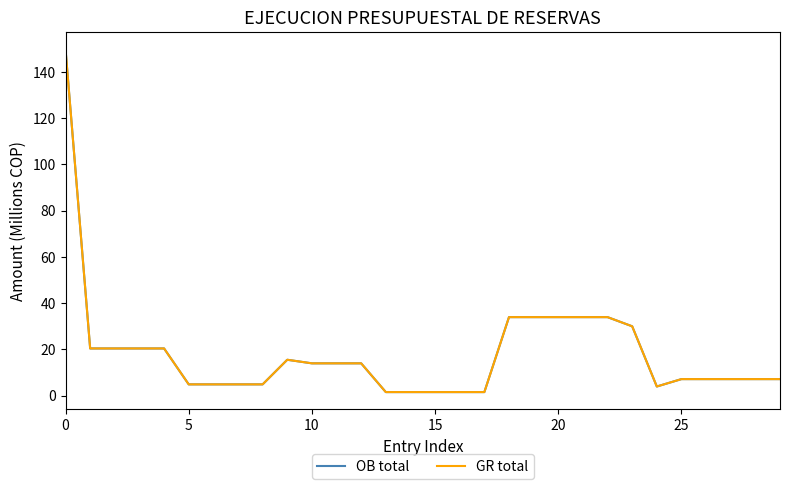

Reading left to right, what are all the values shown in this chart?

OB total: 149.8	20.4	20.4	20.4	20.4	4.9	4.9	4.9	4.9	15.5	14.0	14.0	14.0	1.5	1.5	1.5	1.5	1.5	34.0	34.0	34.0	34.0	34.0	30.0	4.0	7.2	7.2	7.2	7.2	7.2
GR total: 149.8	20.4	20.4	20.4	20.4	4.9	4.9	4.9	4.9	15.5	14.0	14.0	14.0	1.5	1.5	1.5	1.5	1.5	34.0	34.0	34.0	34.0	34.0	30.0	4.0	7.2	7.2	7.2	7.2	7.2